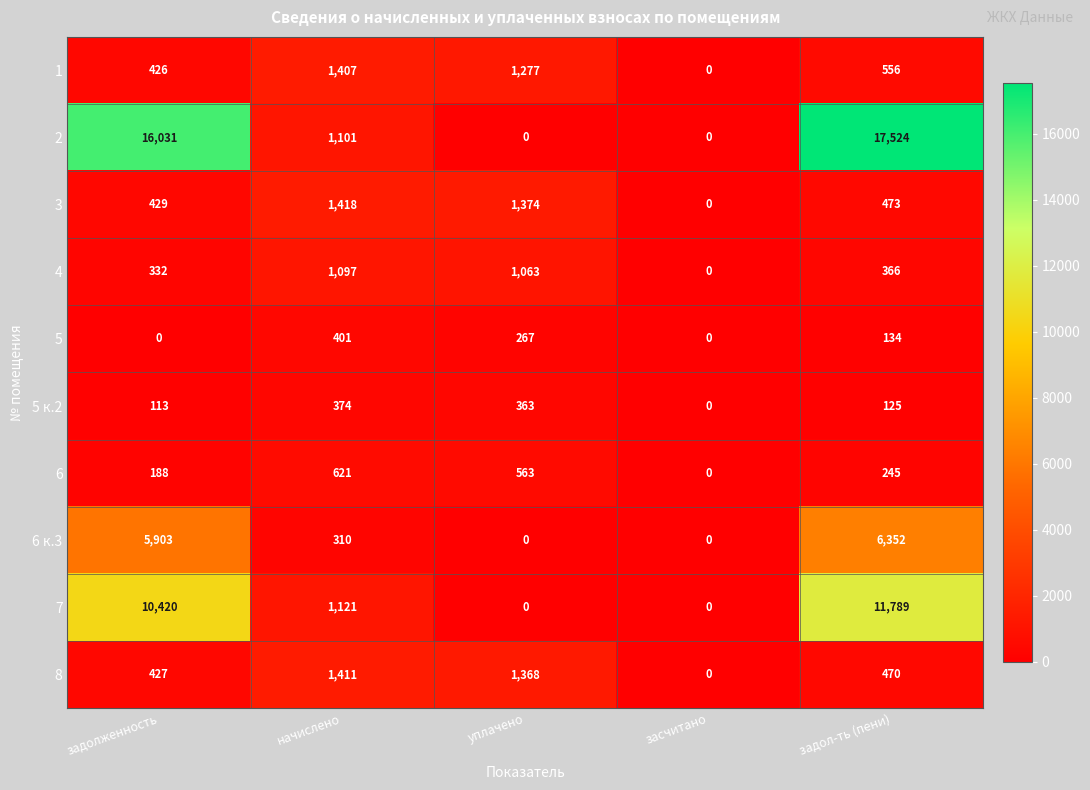

At which category is the sum across all series the highest?

задол-ть (пени)